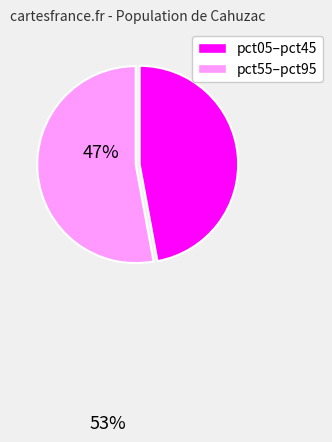

Count the number of slices in the pie.

2